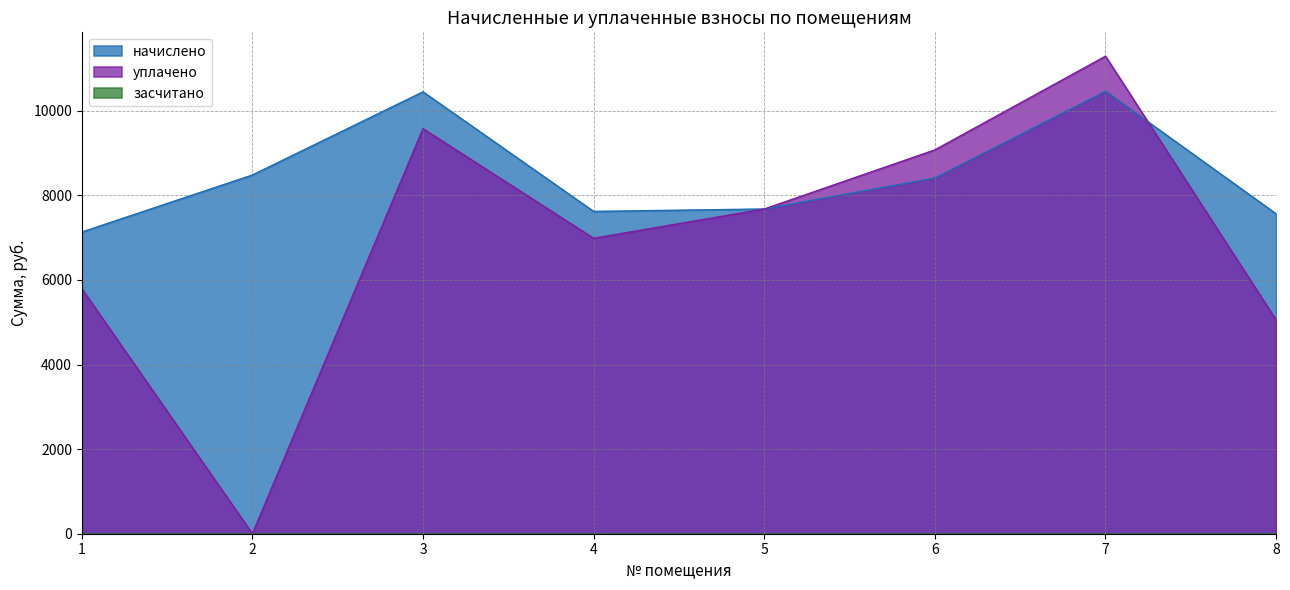

True or false: уплачено has more than 0 points higher than both neighbors.

True